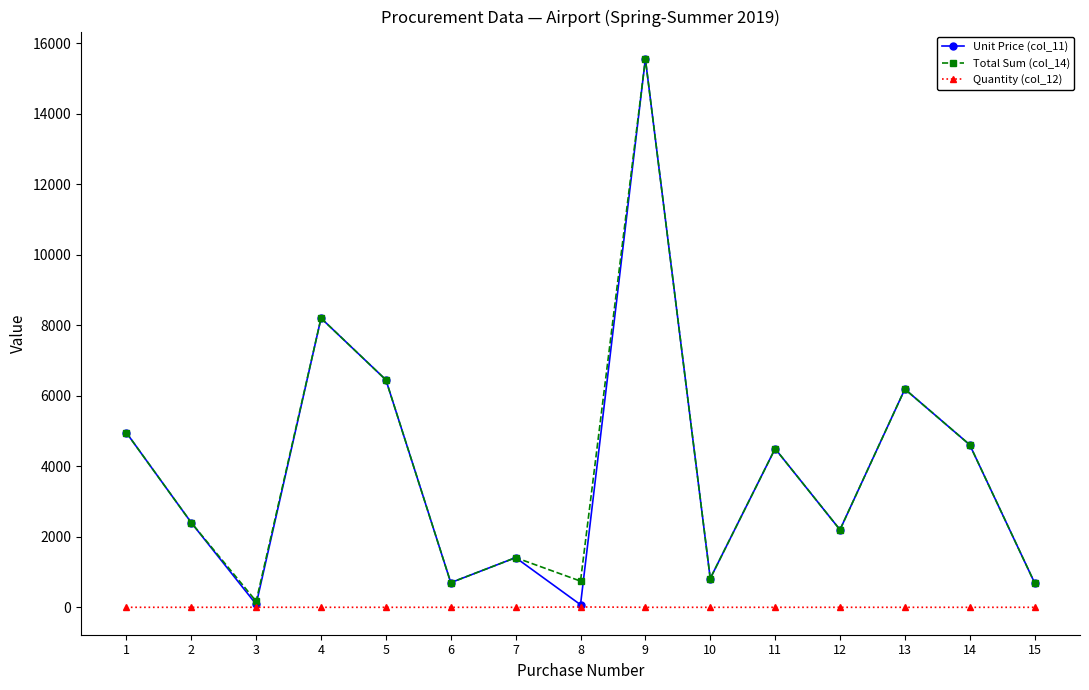

What is the minimum value for Unit Price (col_11)?

74.4